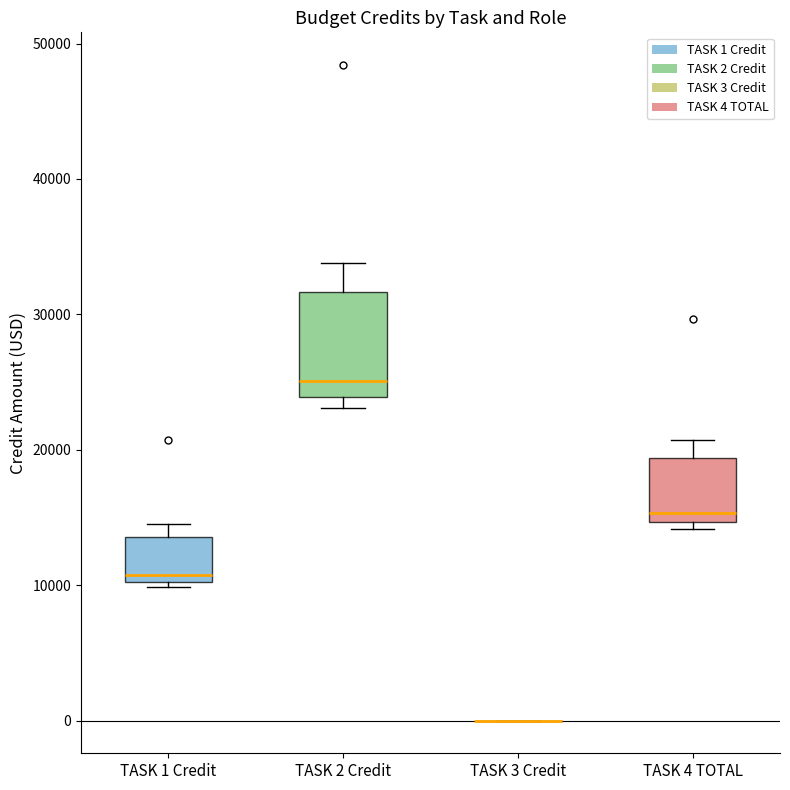

Reading left to right, transcribe this box plot: for each box, give where its median line is, the range the box spans, and where its two whiskers end, as read against the y-axis. The values are not printed on the chart, so give them approximately, as read against the axis.

TASK 1 Credit: median 11000, box 10000 to 14000, whiskers 10000 (just below the box's lower edge) to 14000 (just above the box's upper edge)
TASK 2 Credit: median 25000, box 24000 to 32000, whiskers 23000 to 34000
TASK 3 Credit: box collapsed to a line at 0, whiskers 0 to 0
TASK 4 TOTAL: median 15000 (just above the box's lower edge), box 15000 to 19000, whiskers 14000 to 21000